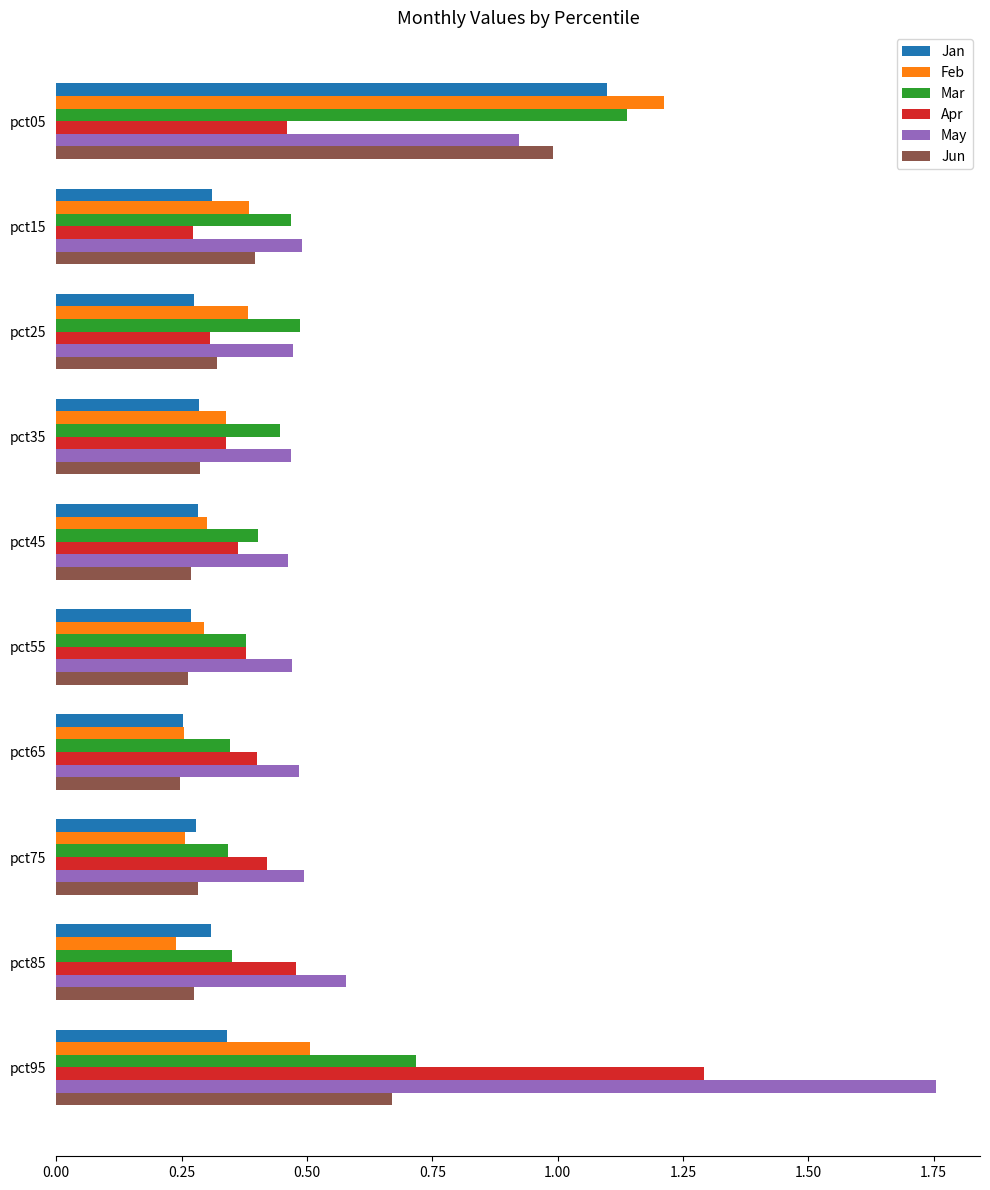

The Jan series shows 0.5 at pct25. True or false?

False